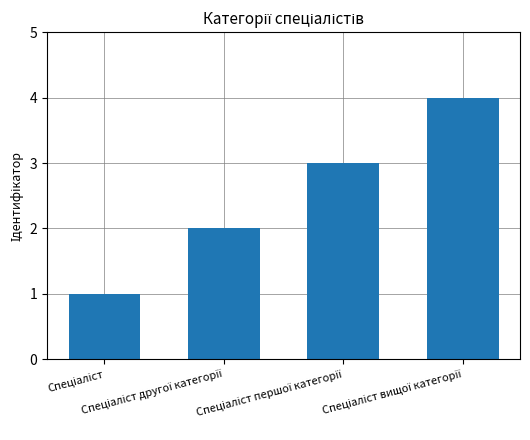

What is the greatest value displayed?

4